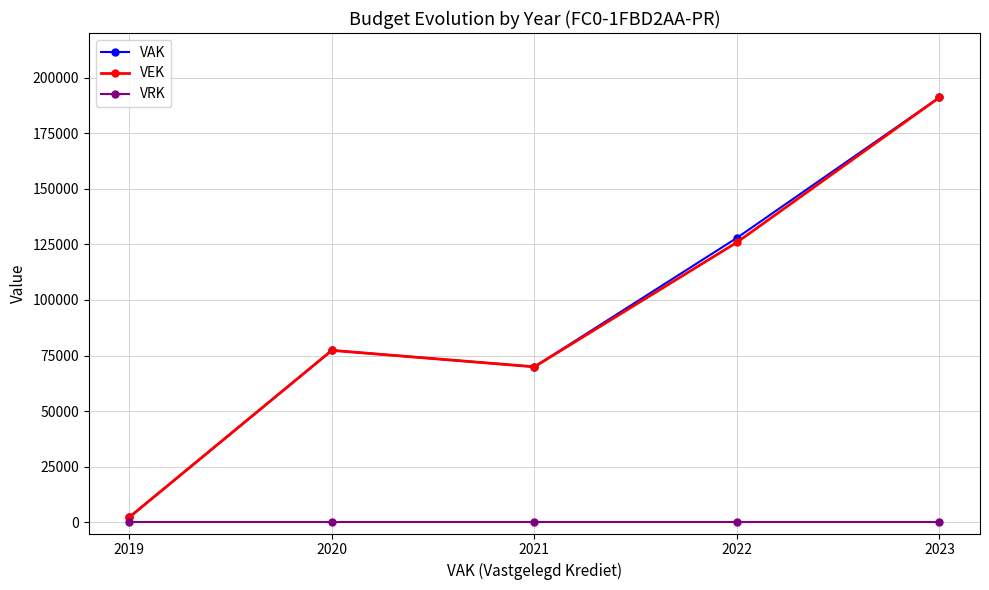

List the labels in order of VAK value, largest first.

2023, 2022, 2020, 2021, 2019